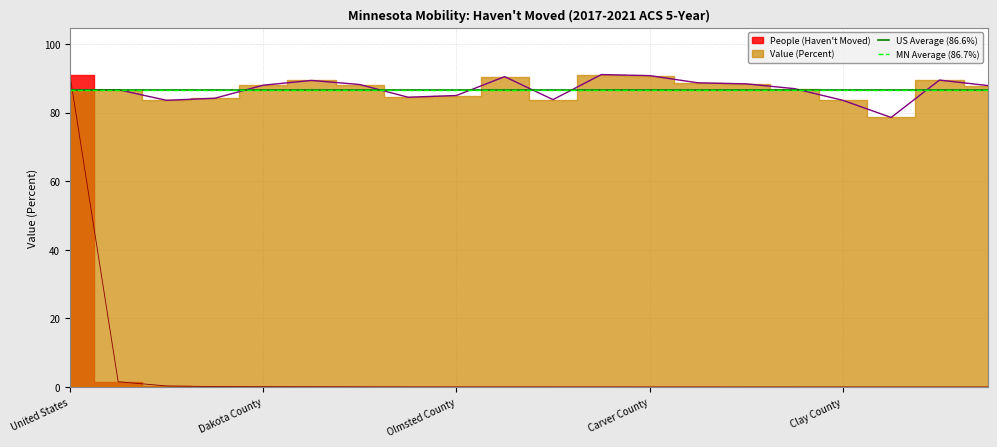

What is the sum of the US Average (86.6%) values at Dakota County and United States?

173.2